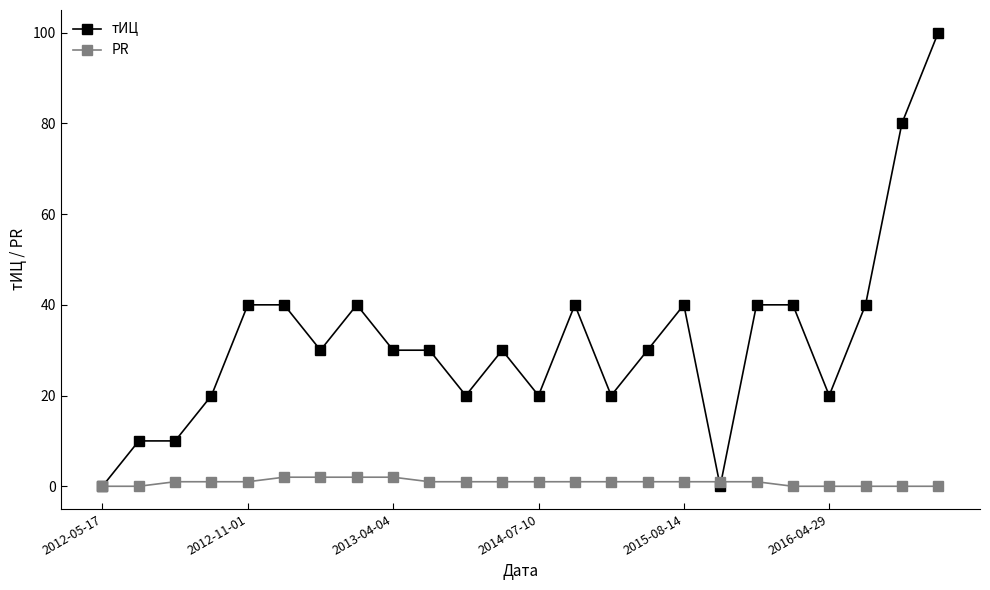

List the series in order of their peak value, lowest first.

PR, тИЦ